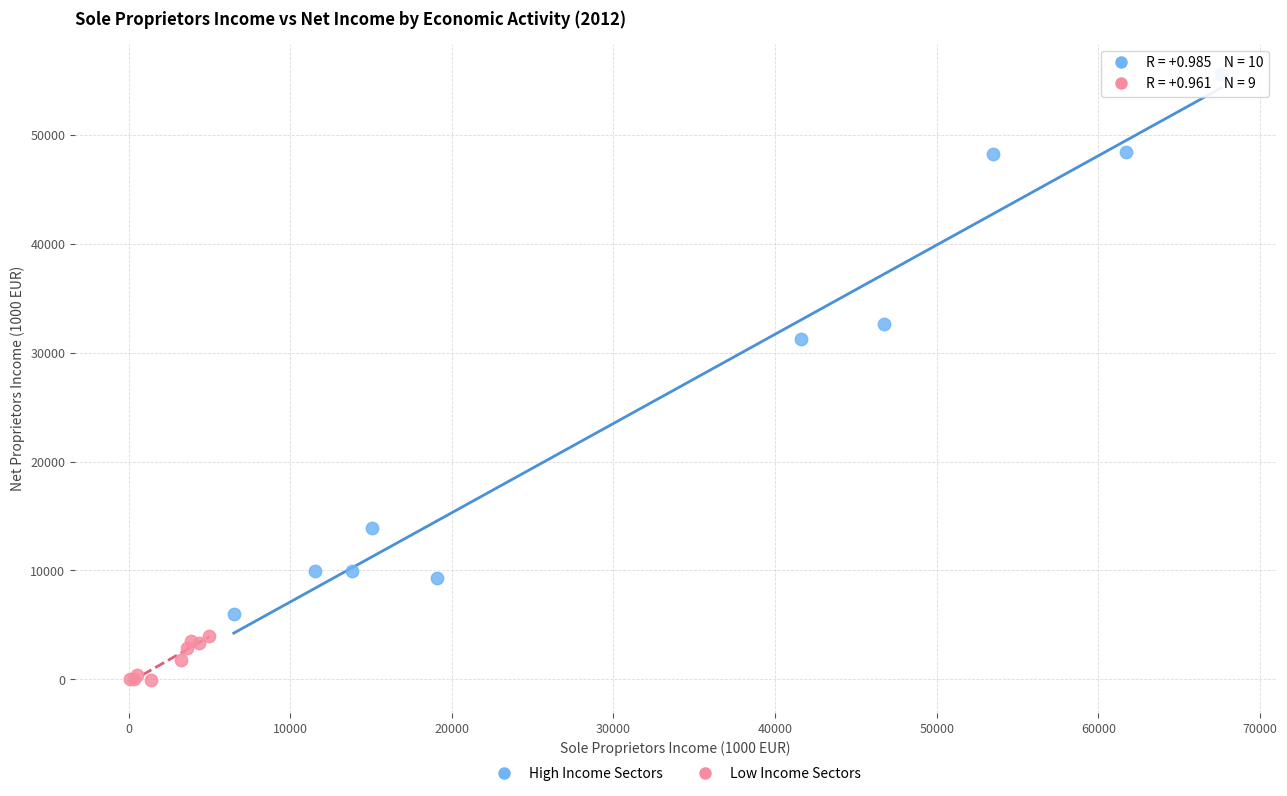

Which series has the largest Y range (max minus min)?

High Income Sectors